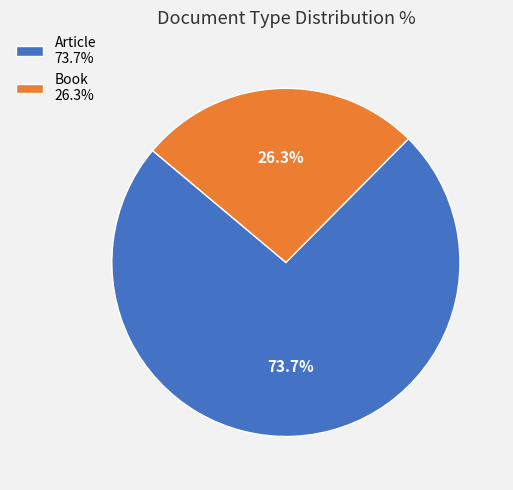

Approximately how many times larger is the value at Article 73.7% compared to Book 26.3%?

2.8